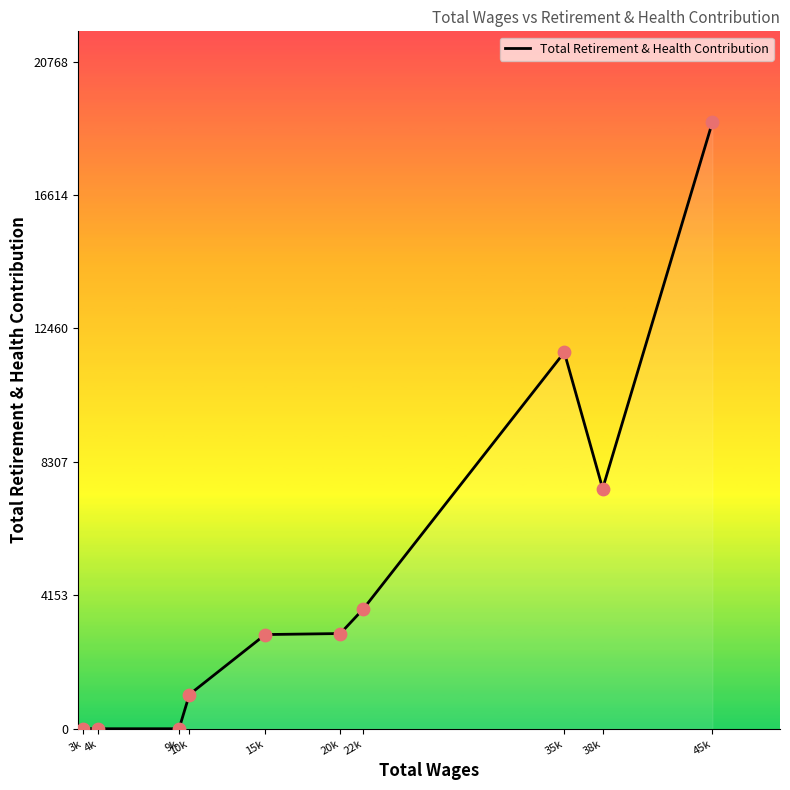

Which has a higher value, 20k or 35k?

35k